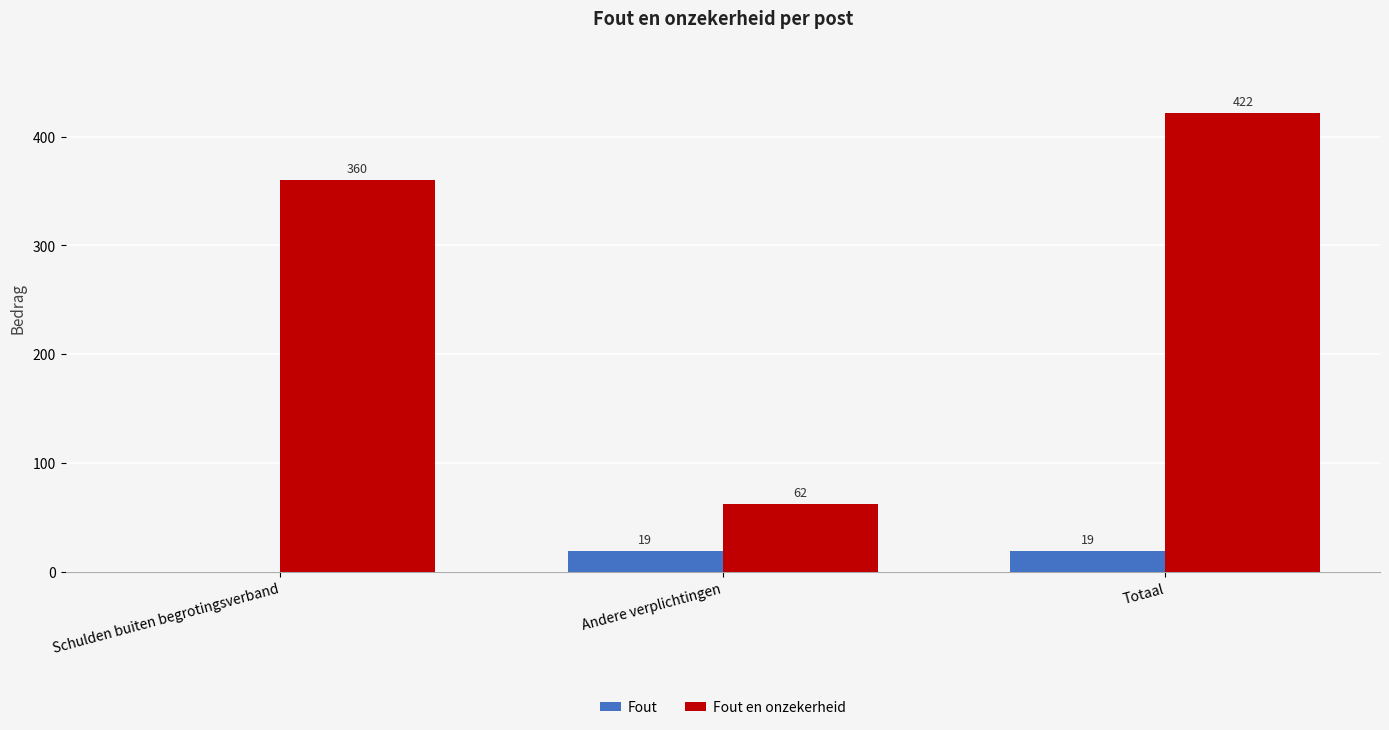

The value of Fout at Totaal is 19. True or false?

True